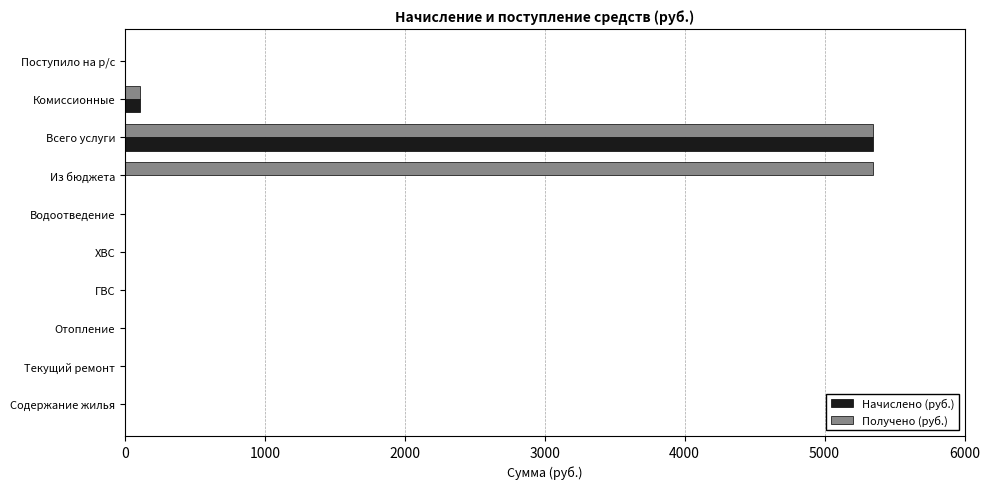

Between Отопление and Из бюджета, which series saw the biggest shift?

Получено (руб.)